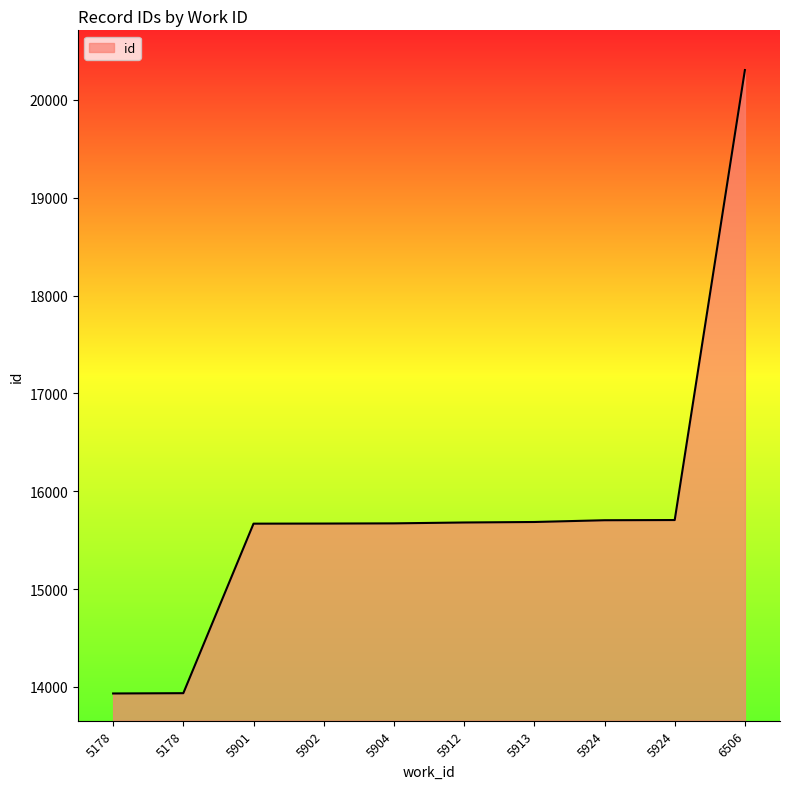

Approximately how many times larger is the value at 5904 compared to 5924?

1.0